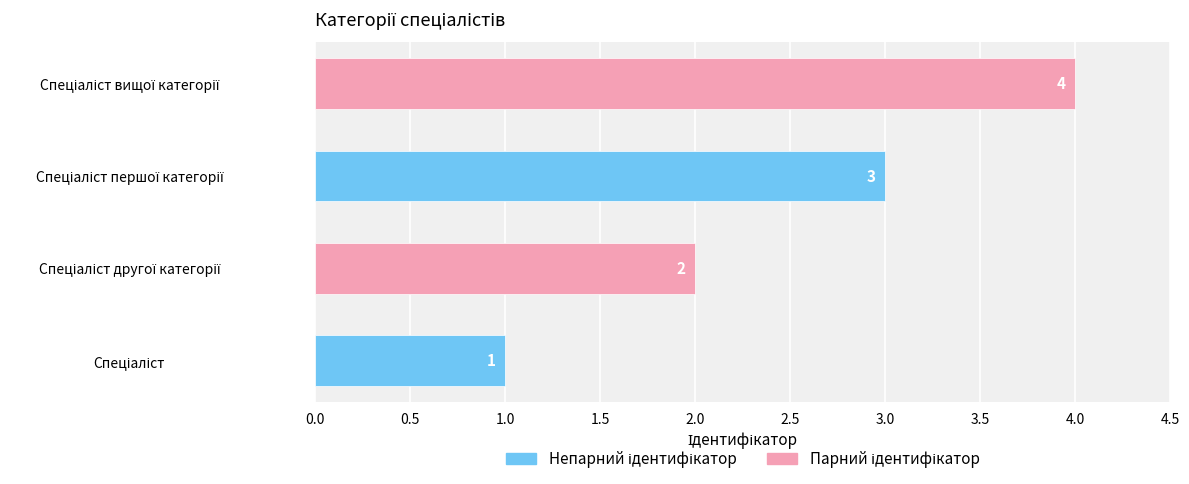

Count the values in the range 2 to 4.

3